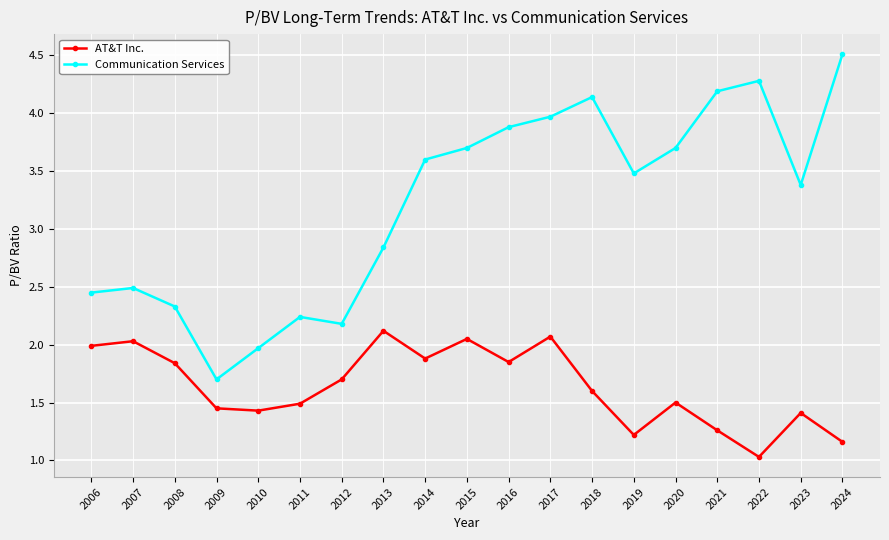

What is the difference between the maximum and second lowest values in the AT&T Inc. series?

1.0